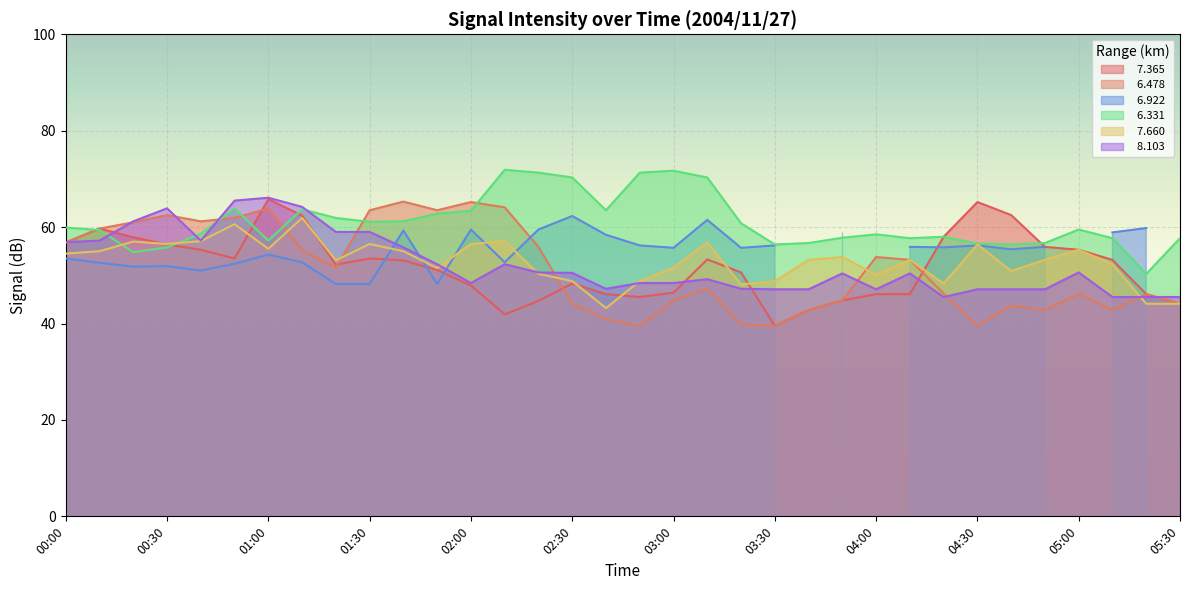

Which series has the largest total across all categories?

  6.331